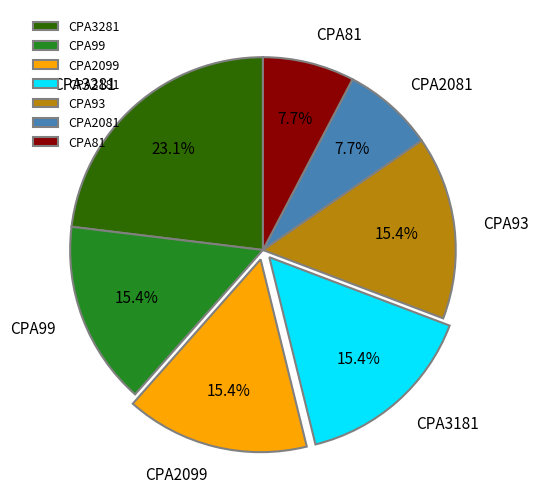

Which slice is the largest?

CPA3281